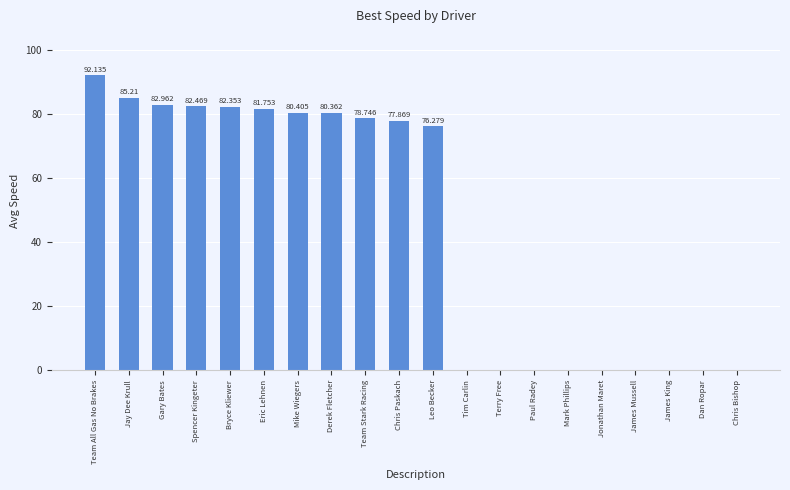

True or false: the data shows 85.2 at Jay Dee Krull.

True